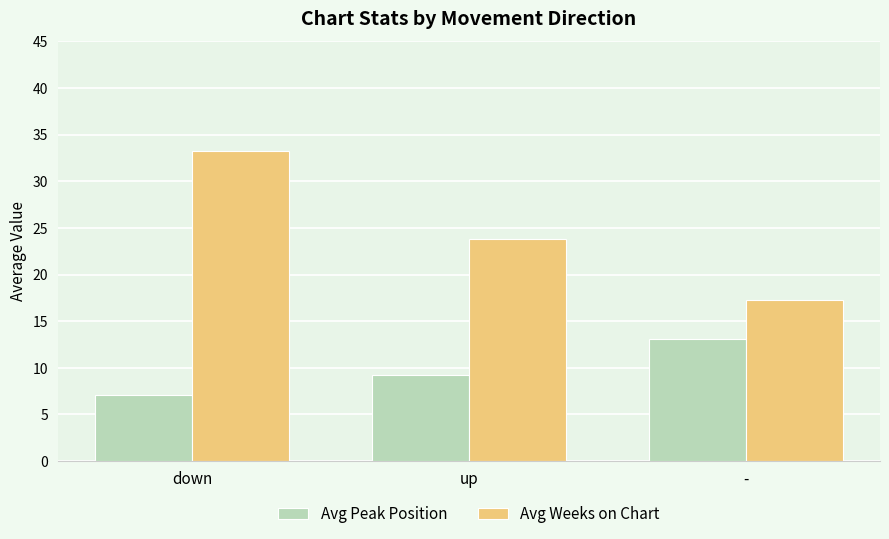

What is the minimum value shown in the chart?

7.1